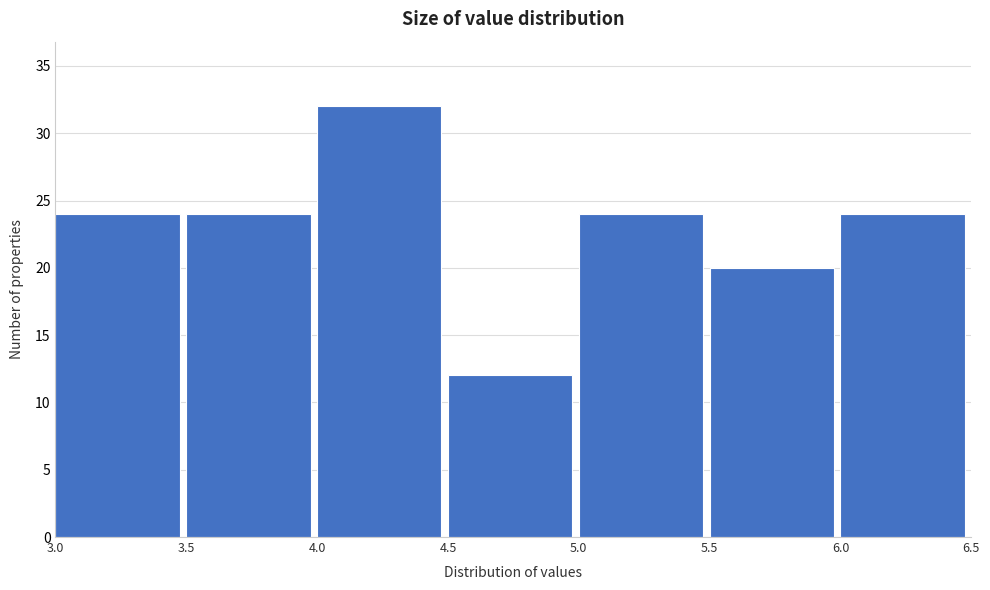

What is the height of the bar covering 6.0 to 6.5 on the x-axis? The values are not printed on the chart, so give them approximately, as read against the axis.

24